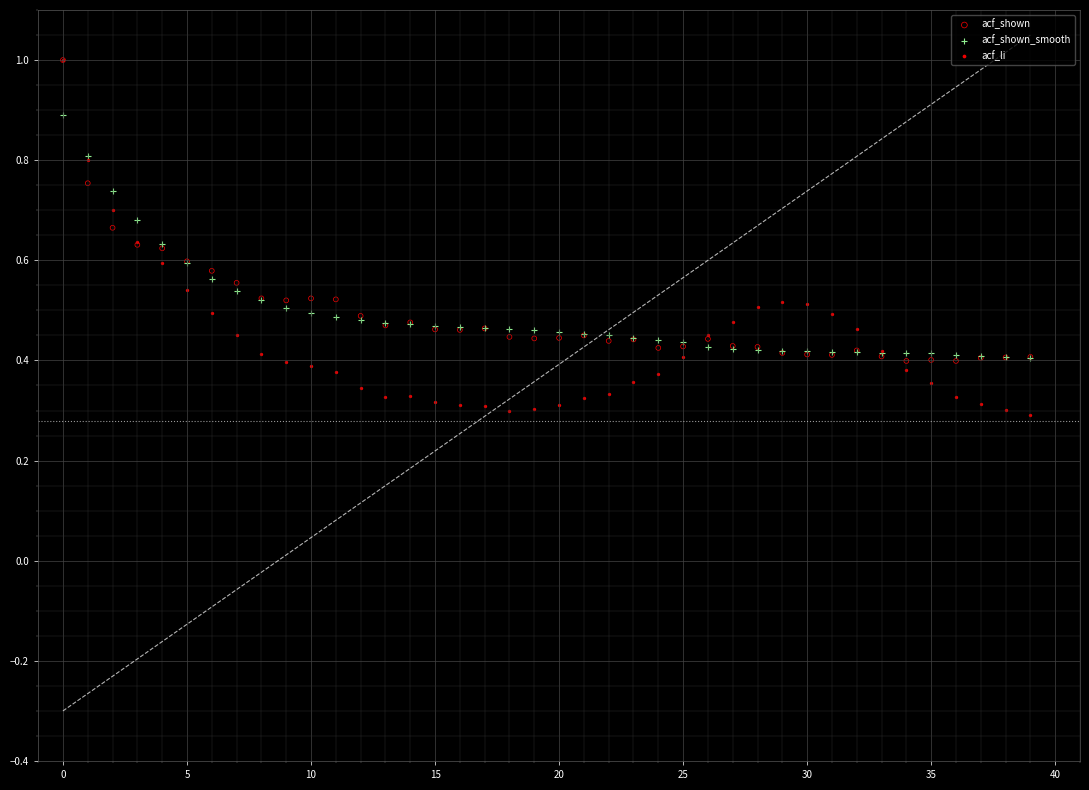

What are all the series names shown in the legend?

acf_shown, acf_shown_smooth, acf_li